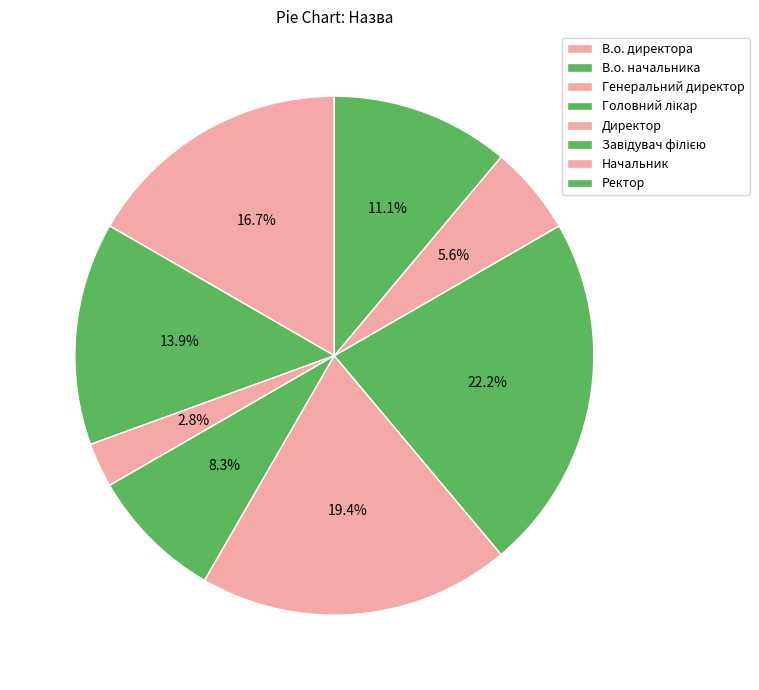

How many slices are in this pie chart?

8